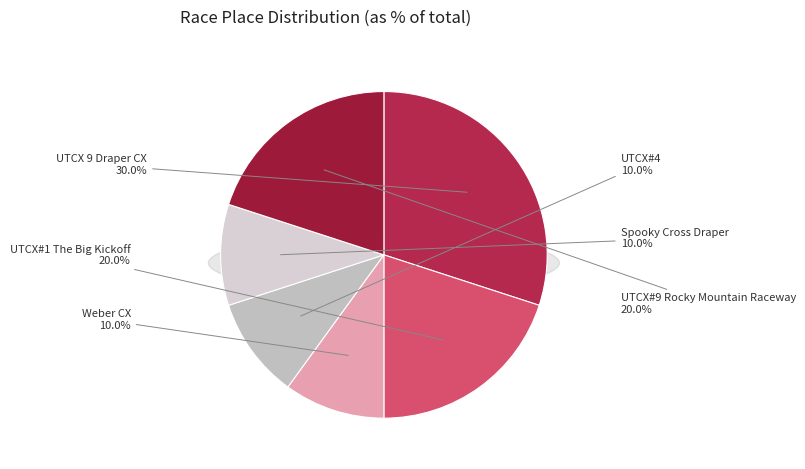

True or false: UTCX 9 Draper CX accounts for 30% of the total.

True